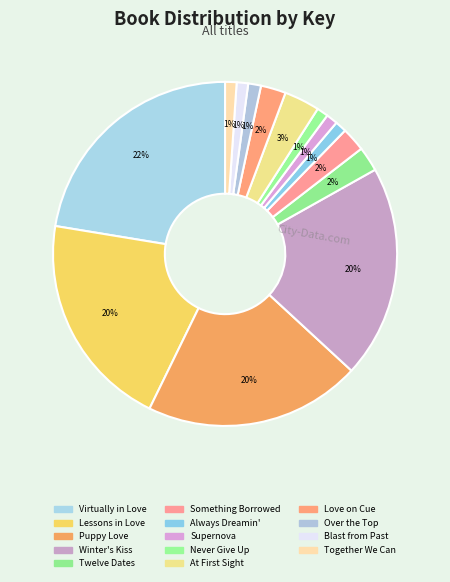

What is the largest slice in the pie chart?

Virtually in Love